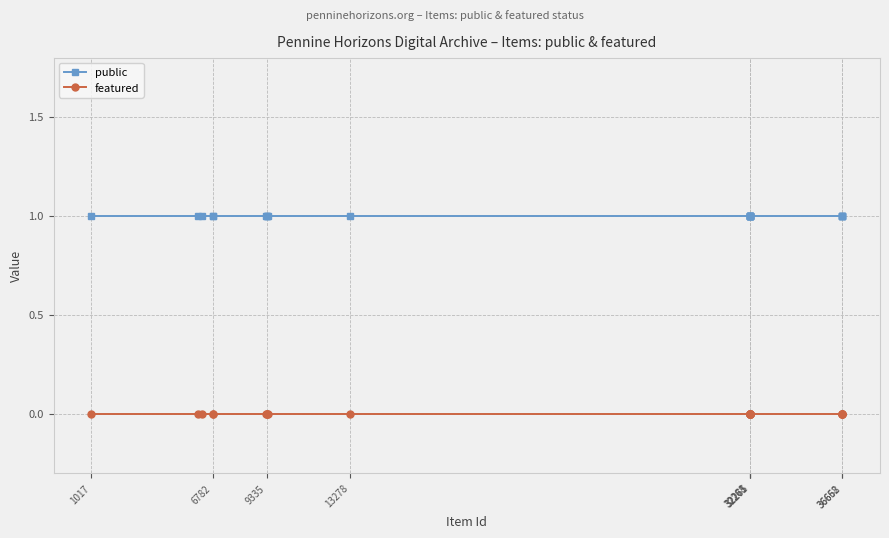

How many data points does each series have?

25